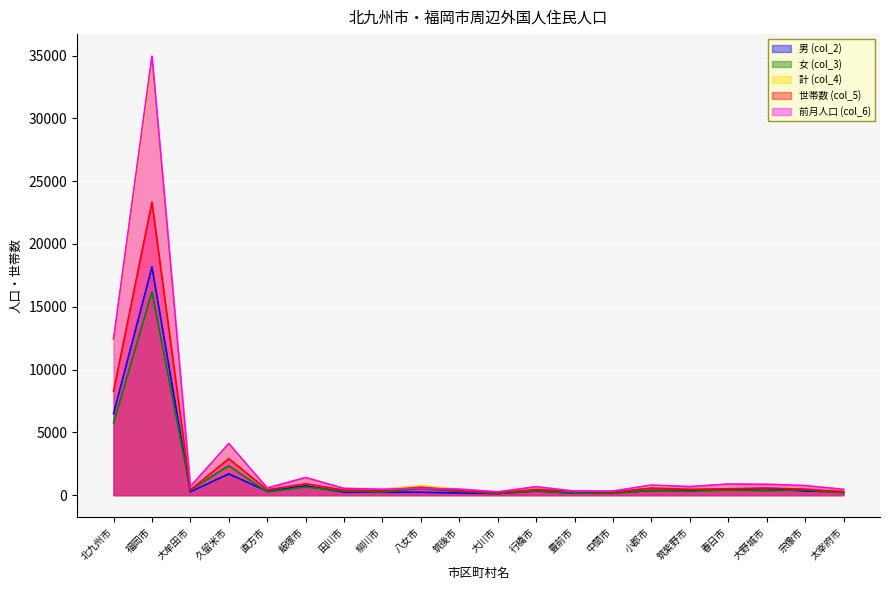

What is the lowest value of the 女 (col_3) series?

127